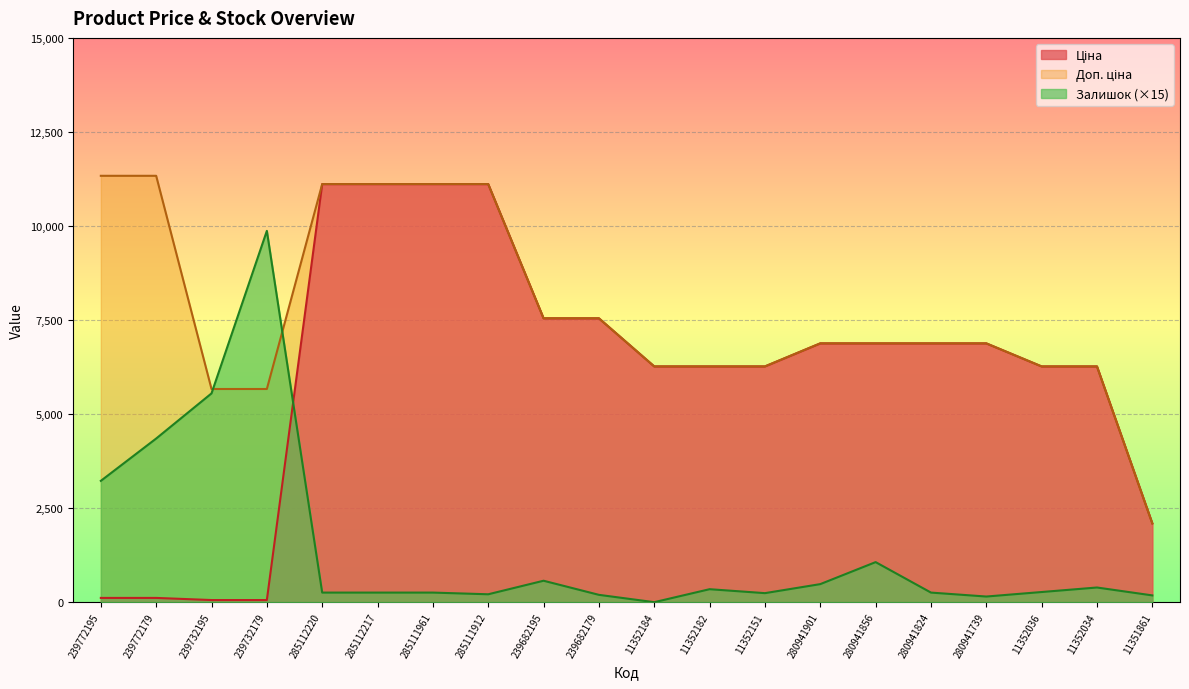

Is the value of Залишок at 11352034 greater than the value of Ціна at 280941824?

No